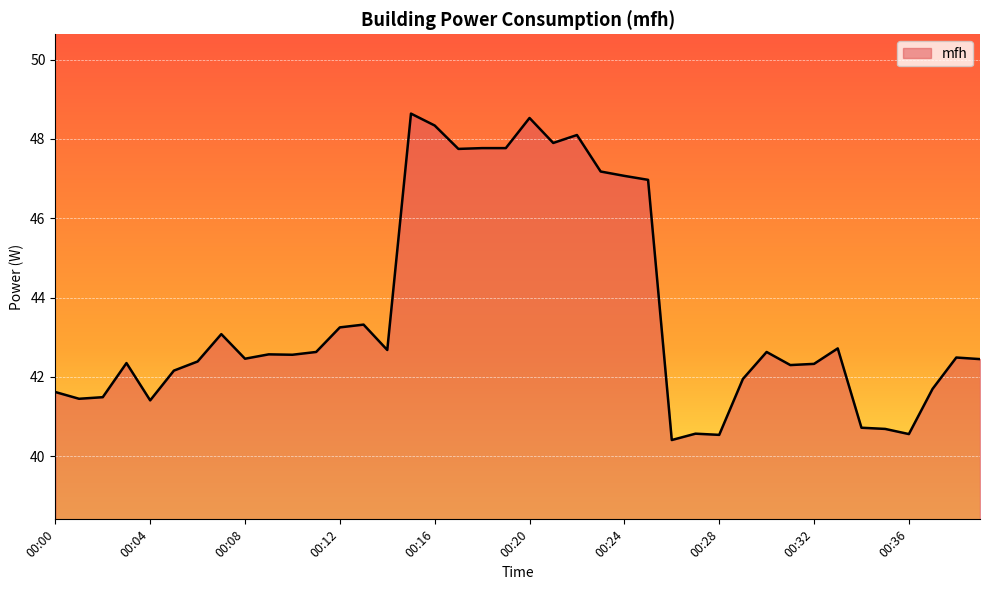

What is the minimum value shown in the chart?

40.4